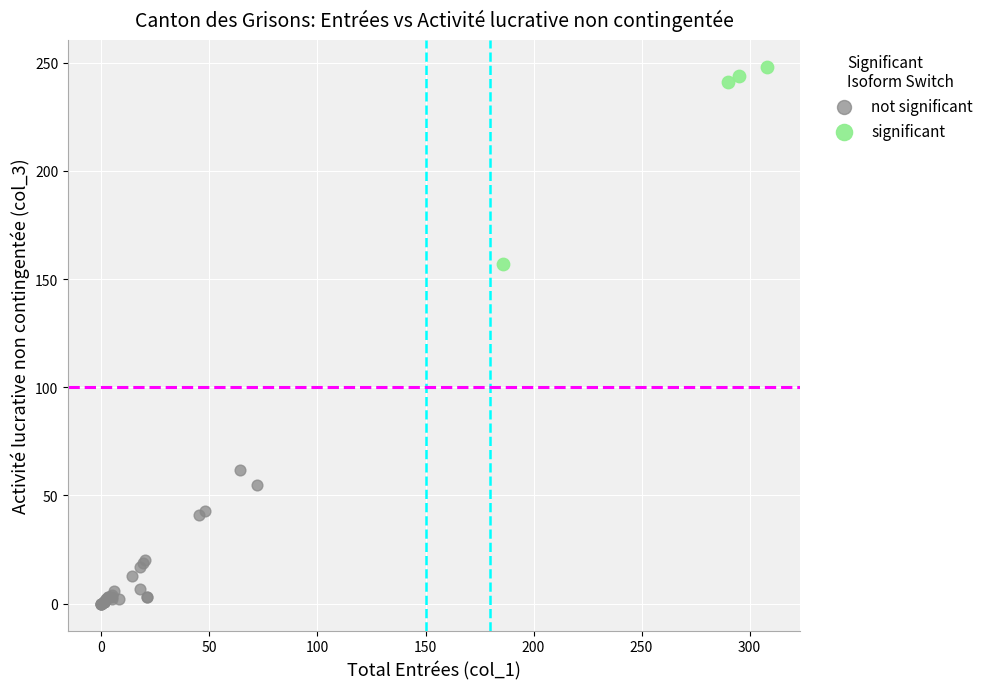

Which series has the largest Y range (max minus min)?

significant